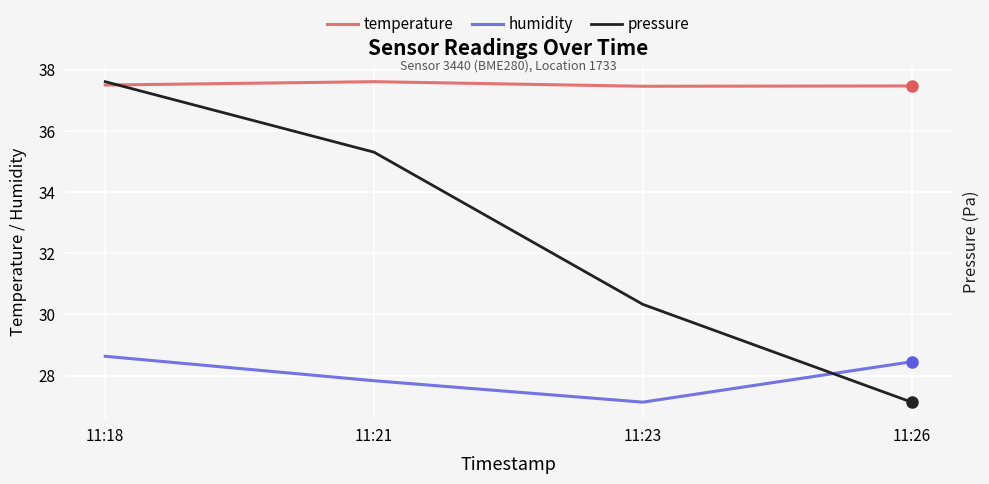

At how many categories does at least one series exceed 91078?

4